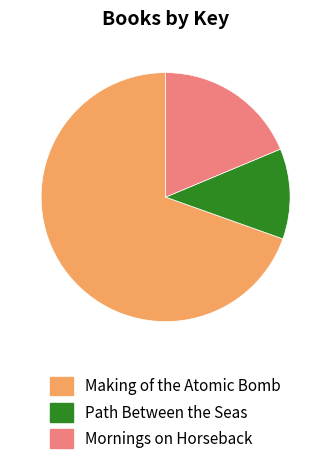

Is the sum of Path Between the Seas and Mornings on Horseback greater than half?

No